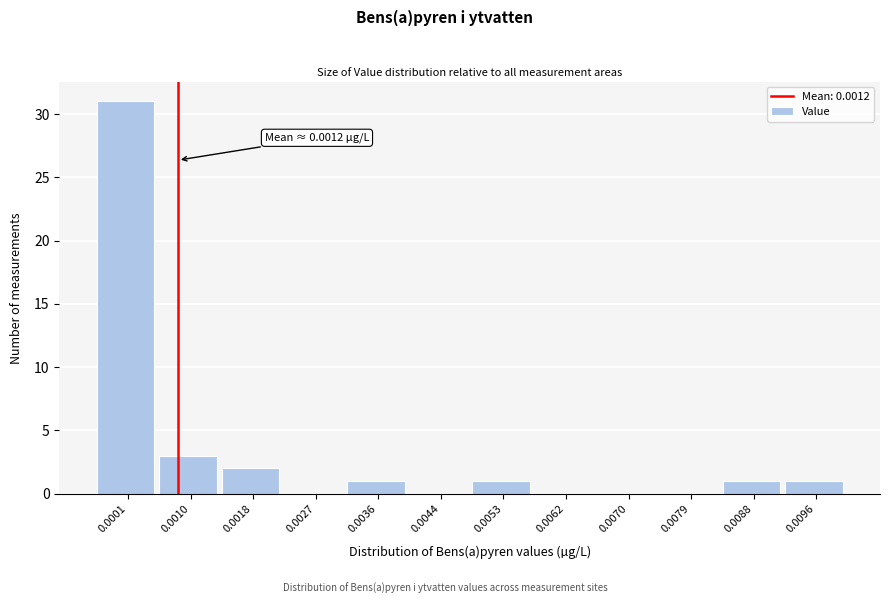

What is the change in value from 0.0001 to 0.0088?

-30